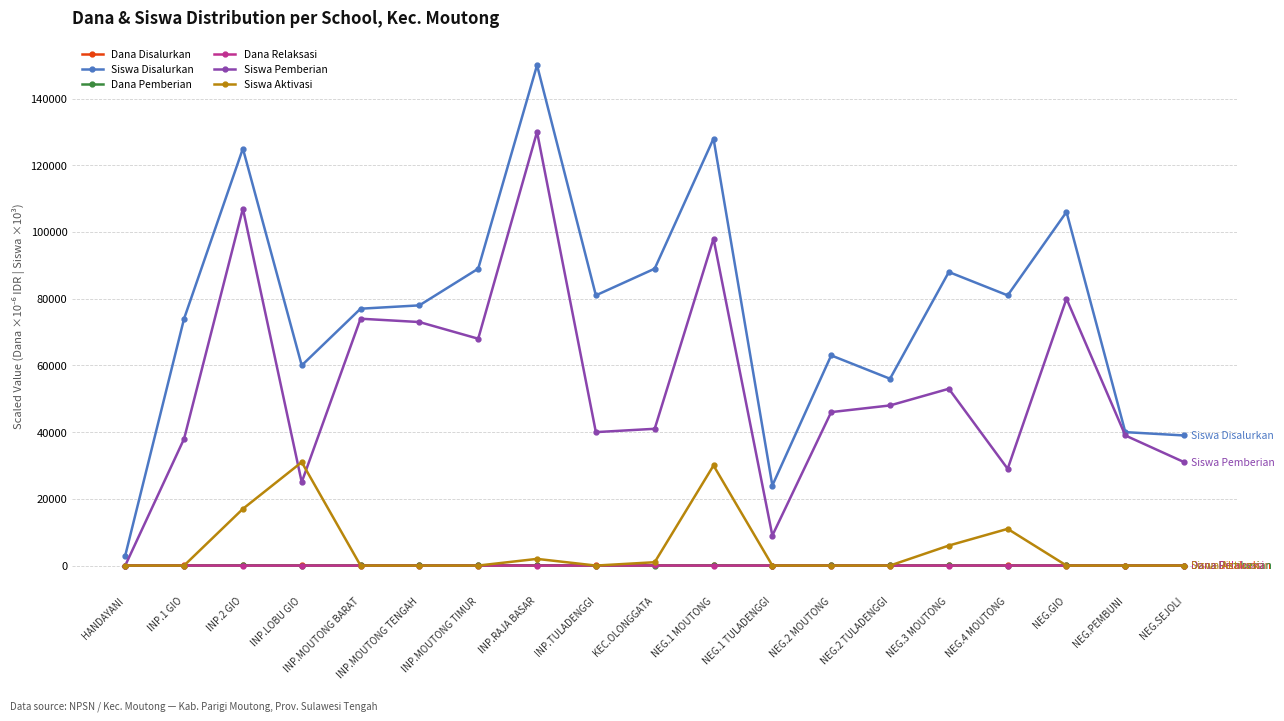

The value of Siswa Disalurkan at NEG.PEMBUNI is 54554.0. True or false?

False